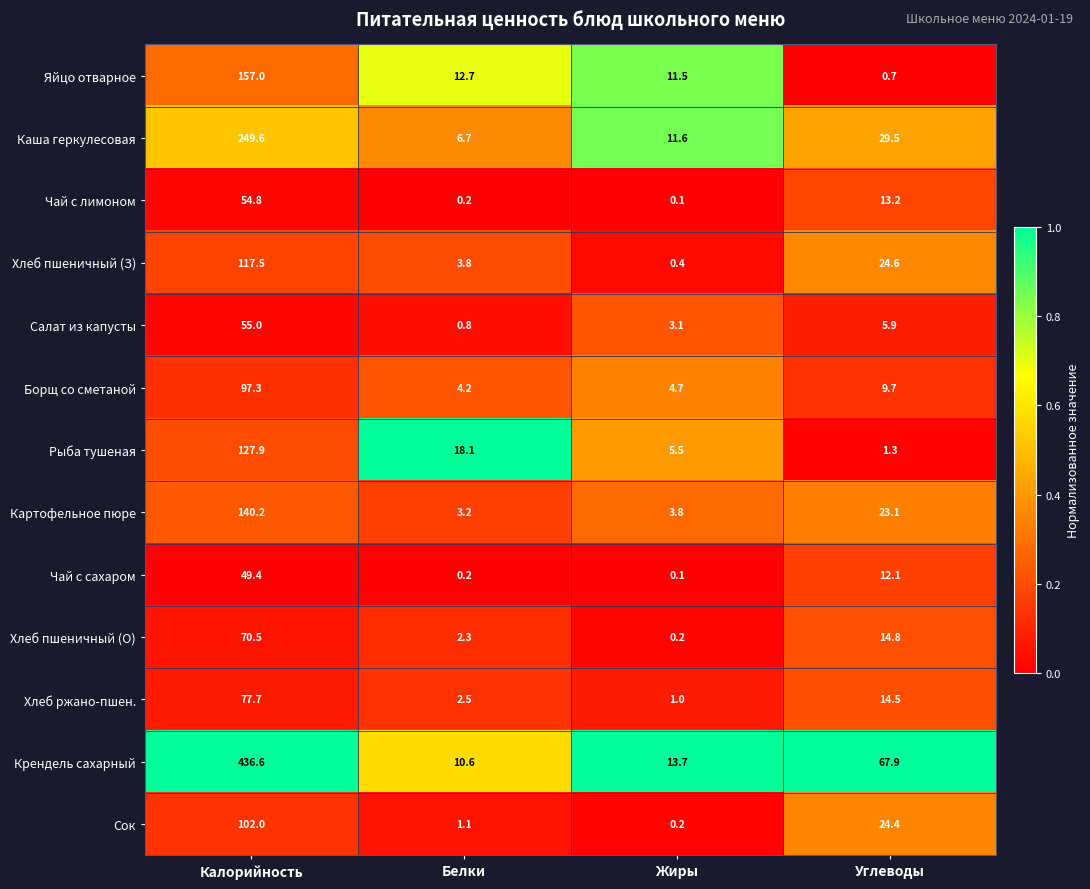

What is the total value across all series at Белки?

66.4